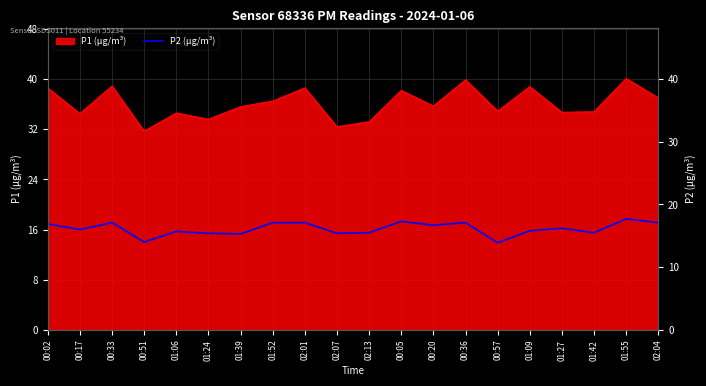

Reading left to right, what are all the values shown in this chart?

00:02=16.9	00:17=16.0	00:33=17.1	00:51=14.0	01:06=15.7	01:24=15.4	01:39=15.3	01:52=17.1	02:01=17.1	02:07=15.4	02:13=15.5	00:05=17.3	00:20=16.7	00:36=17.1	00:57=13.9	01:09=15.8	01:27=16.2	01:42=15.5	01:55=17.7	02:04=17.1